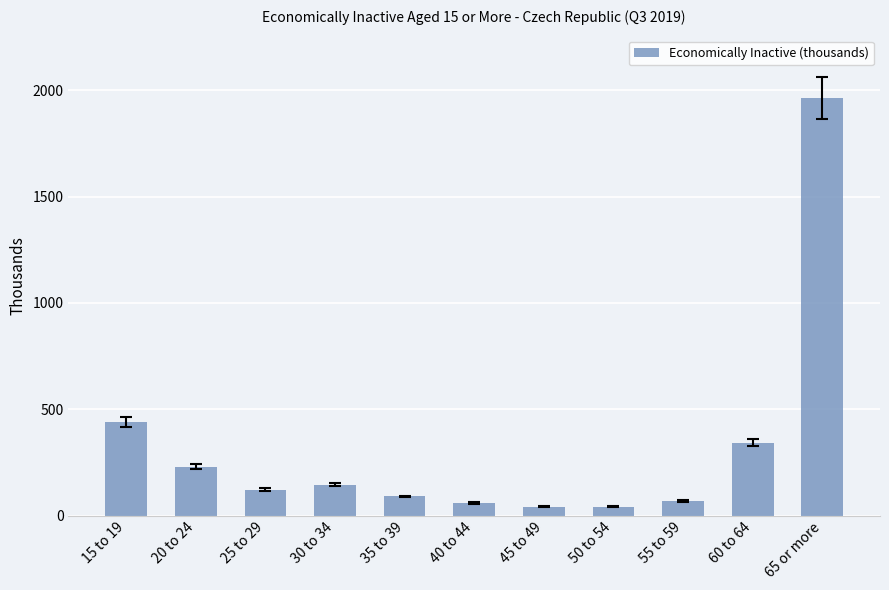

What is the change in value from 45 to 49 to 65 or more?

+1921.5